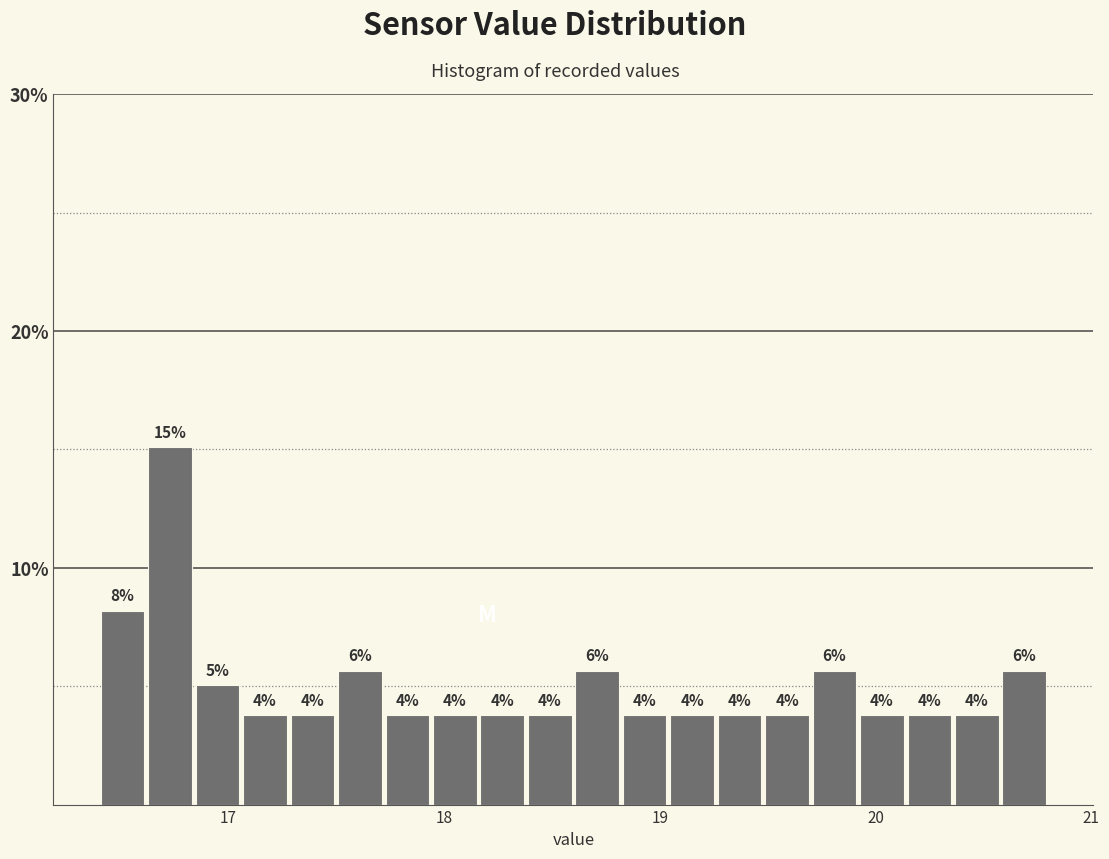

Read against the x-axis, roughly where is the centre of the tallest bar?

16.7